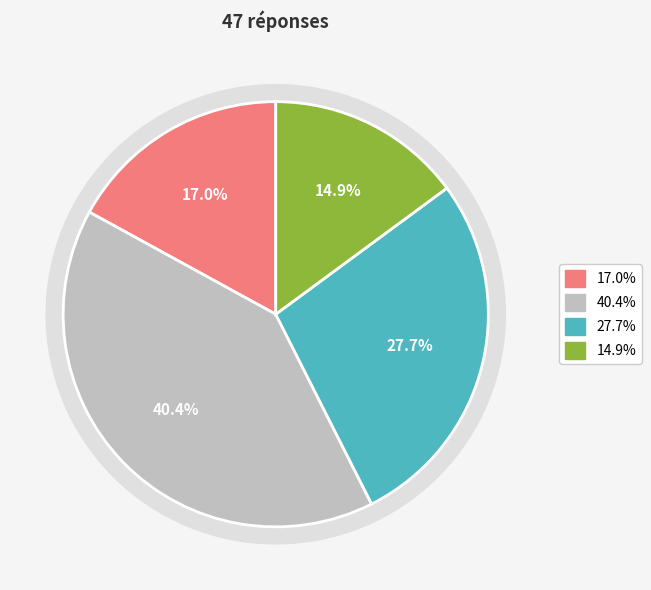

Combined, what portion of the pie is Pas du tout and Tout à fait?

31.9%